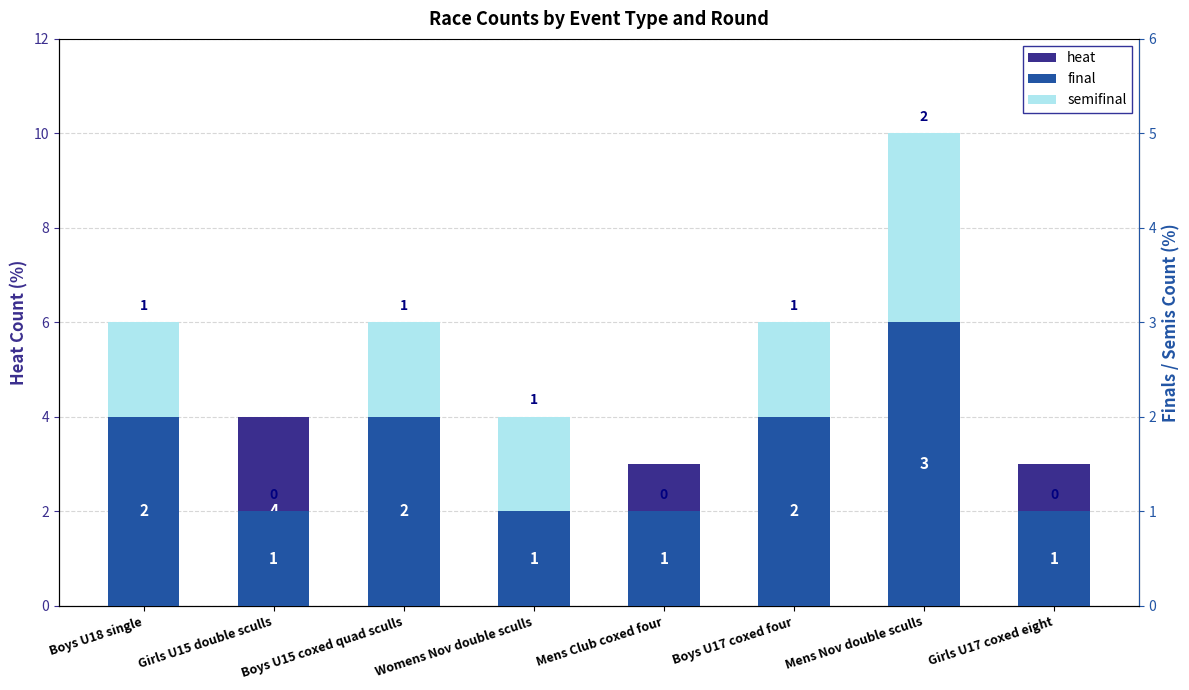

At how many categories does at least one series exceed 0?

8